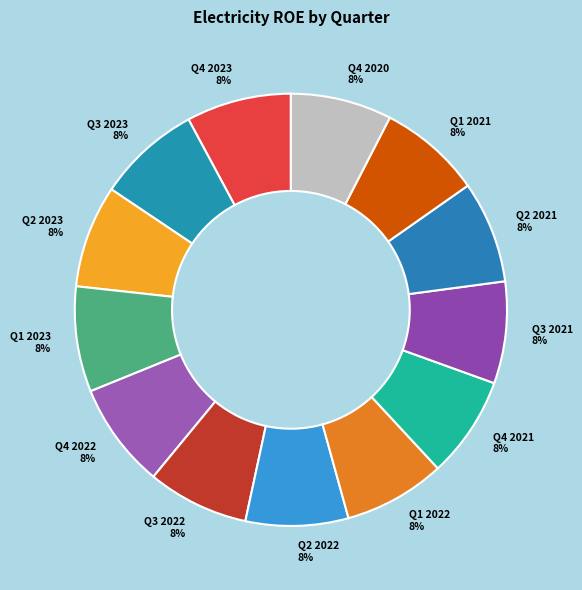

To the nearest percent, what is the average slice percentage?

8%